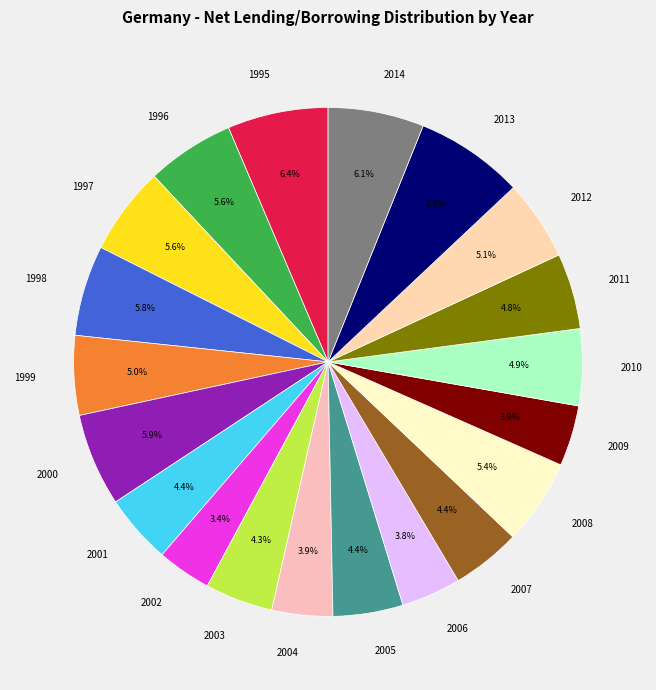

Do 2013 and 1999 together represent more than half of the pie?

No